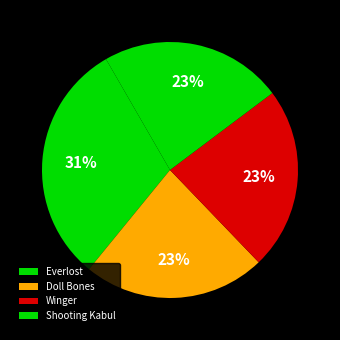

Which category has the smallest portion of the pie?

Doll Bones